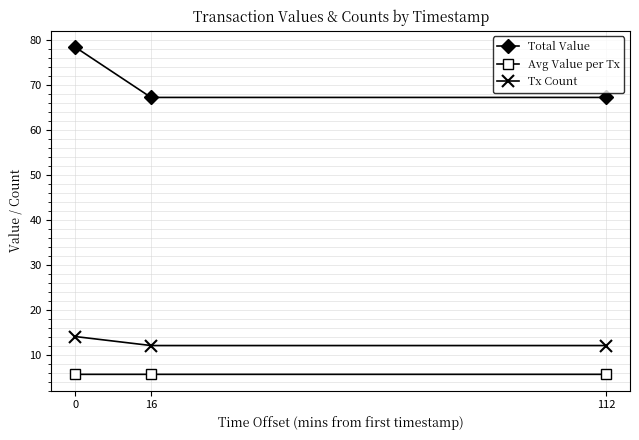

What is the difference between the Total Value values at 0 and 16?

11.2